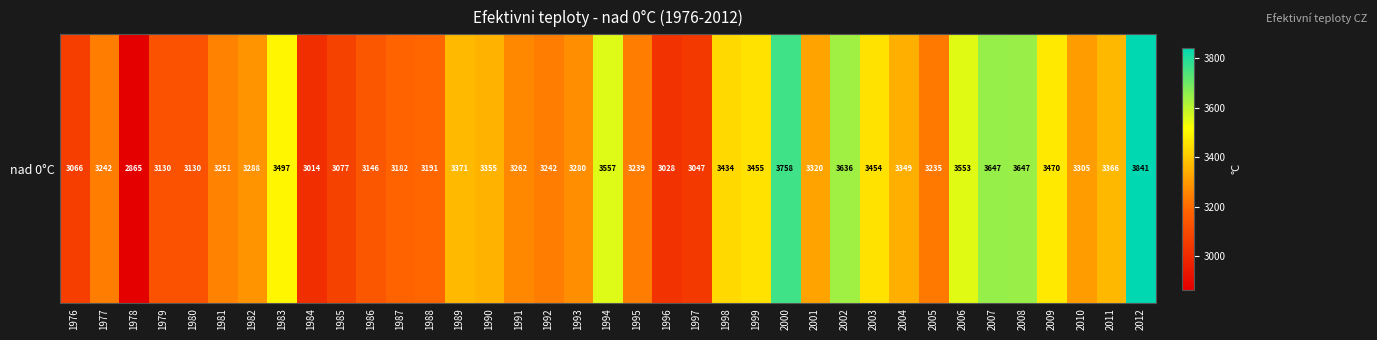

True or false: the data shows 4728.9 at 1984.

False